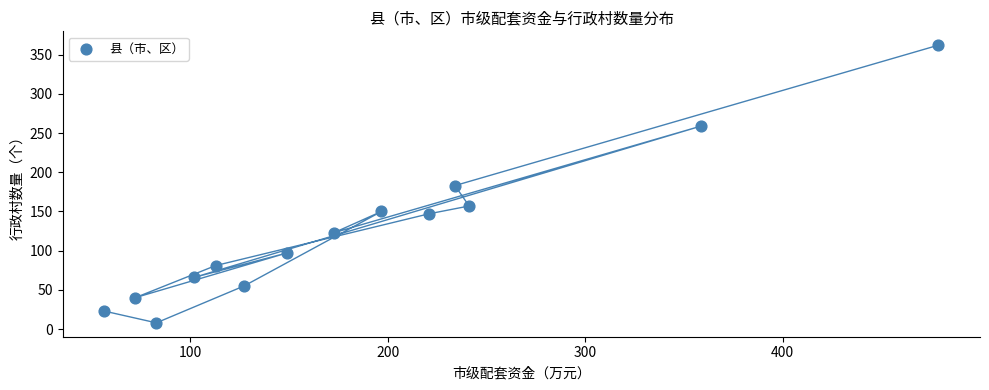

What is the range of Y values (max minus min)?

354